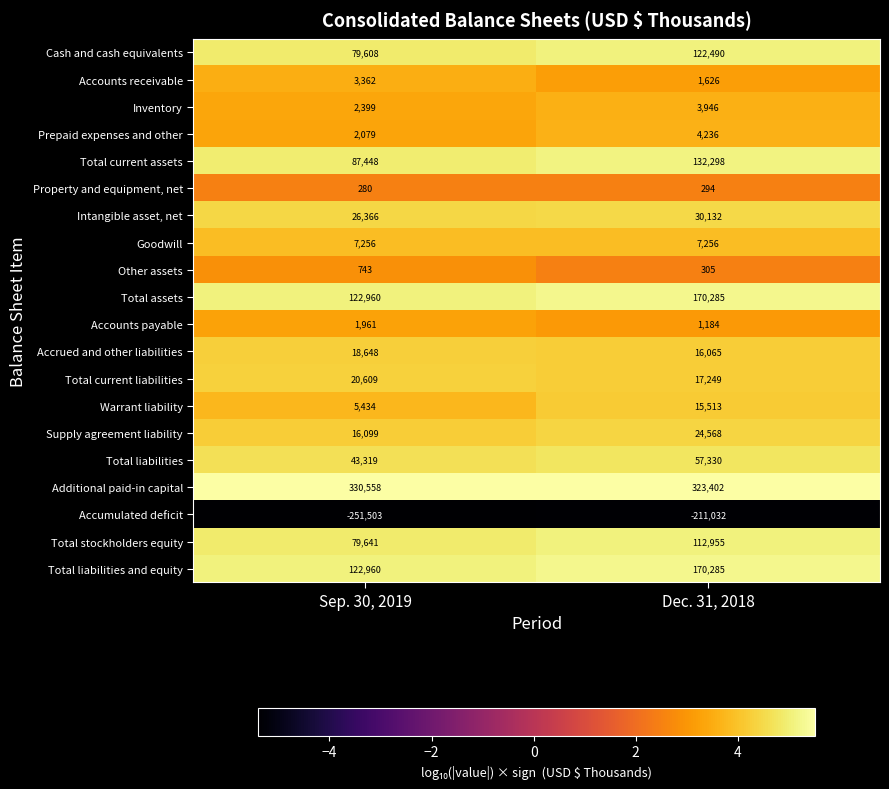

How many values in the Other assets series are below 743?

1